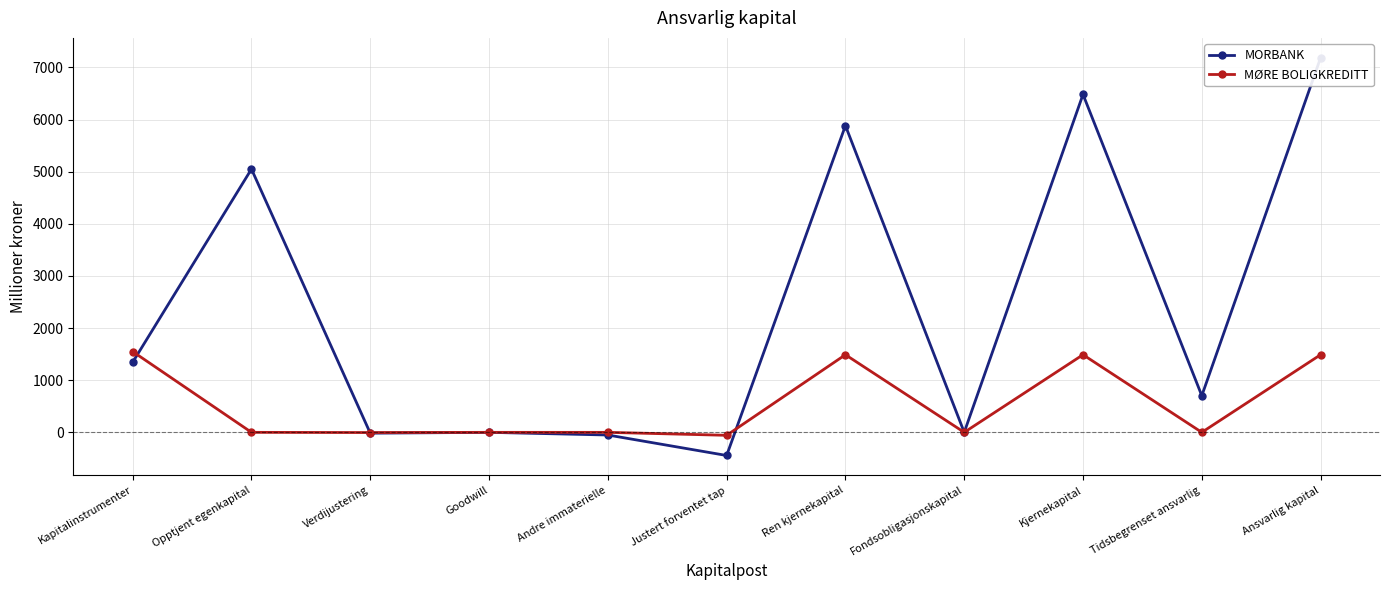

Which label corresponds to the largest value in the chart?

Ansvarlig kapital